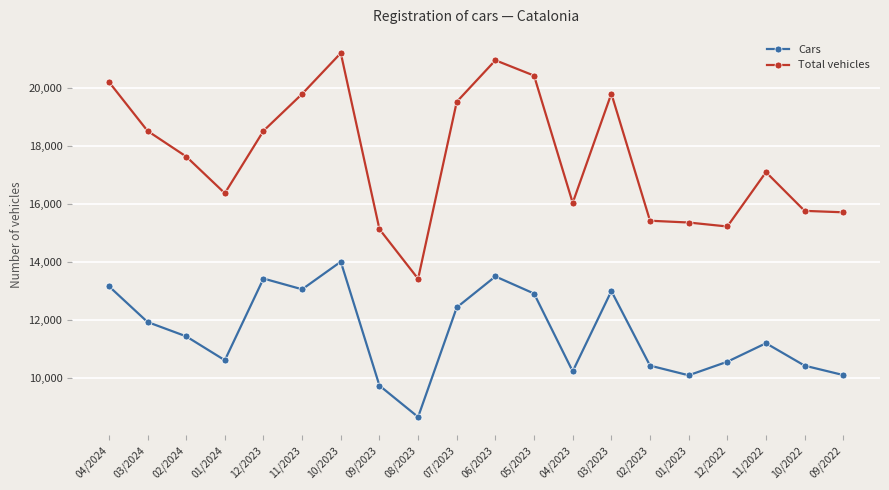

What is the approximate value of Total vehicles at 02/2023, to the nearest 50?

15400